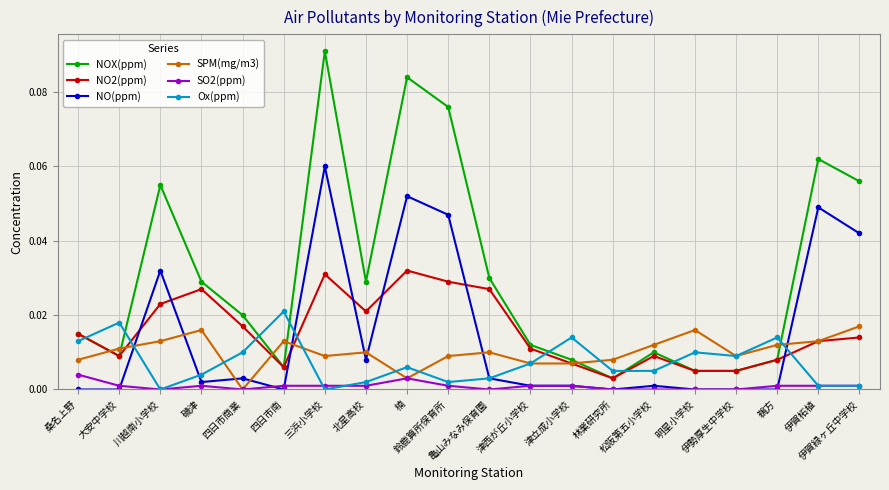

The value of Ox(ppm) at 津立成小学校 is 0.0. True or false?

True